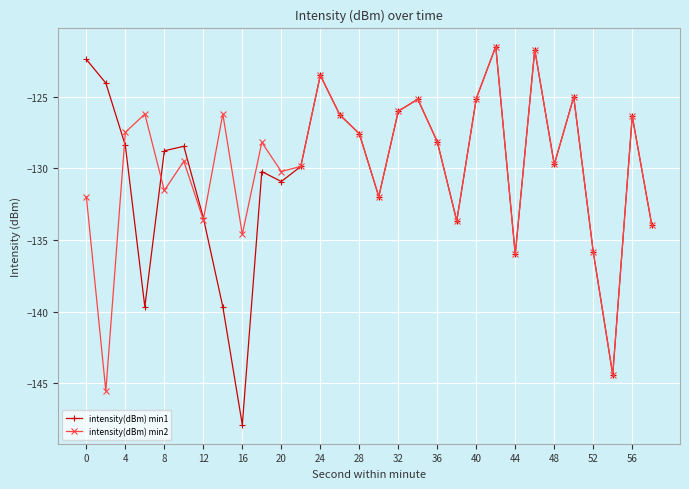

Which series has the largest range (max minus min)?

intensity(dBm) min1